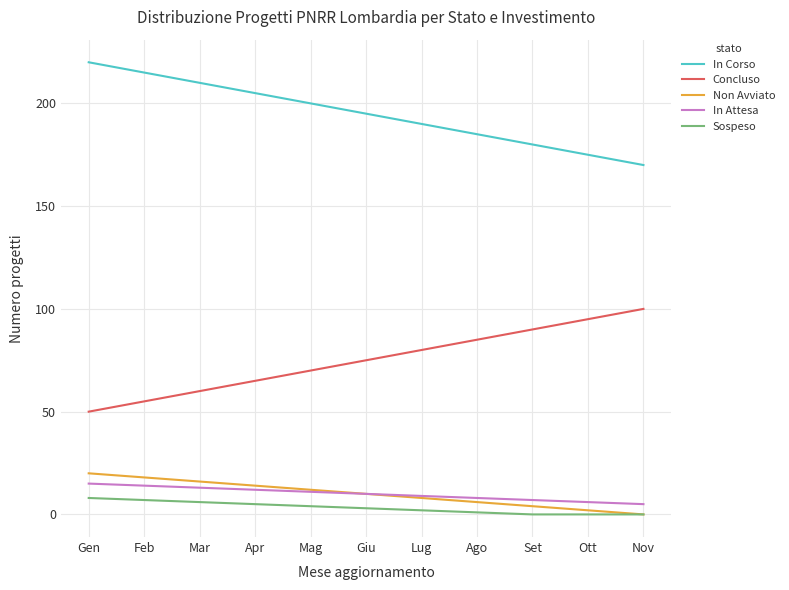

Where is In Corso nearest to the value 195?

Giu